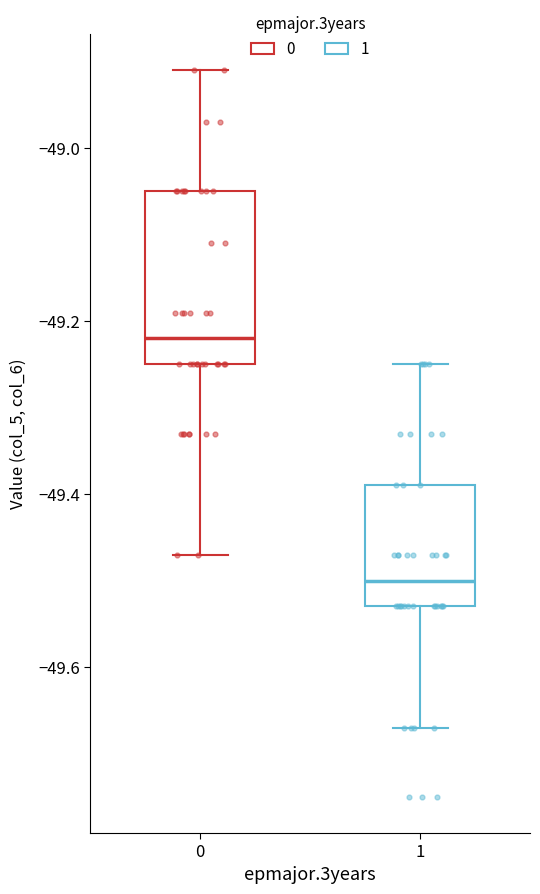

Reading left to right, read every box against the y-axis: the position of its median line, the range the box covers, and the ends of its whiskers. The values are not printed on the chart, so give them approximately, as read against the axis.

0: median -49.22, box -49.24 to -49.04, whiskers -49.46 to -48.90
1: median -49.50, box -49.52 to -49.38, whiskers -49.66 to -49.24